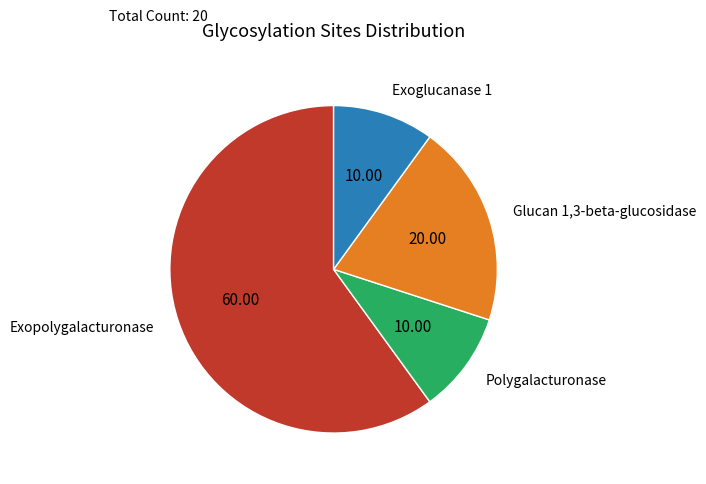

Between Glucan 1,3-beta-glucosidase and Exopolygalacturonase, which is larger?

Exopolygalacturonase